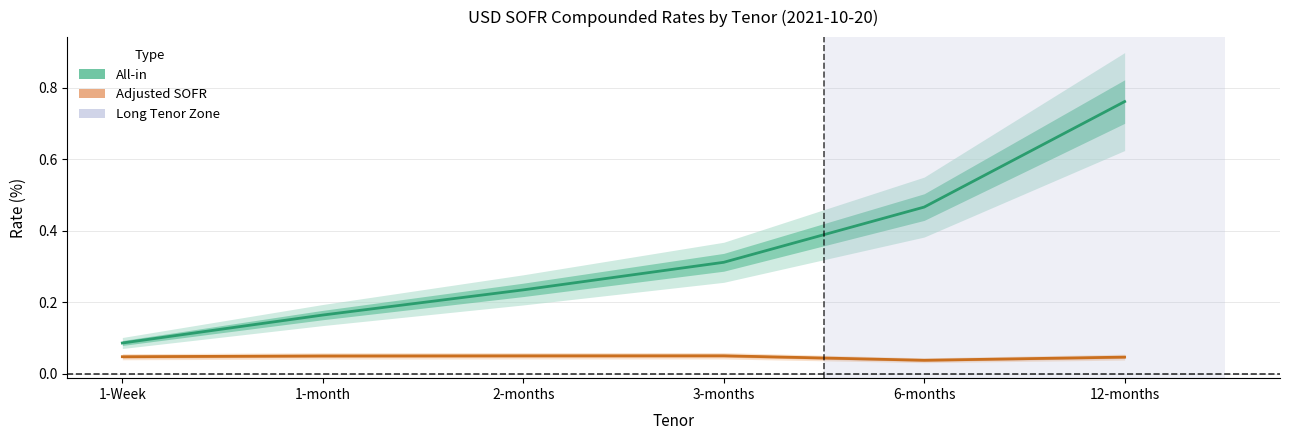

Is the value of All-in at 3-months greater than the value of Adjusted SOFR at 6-months?

Yes